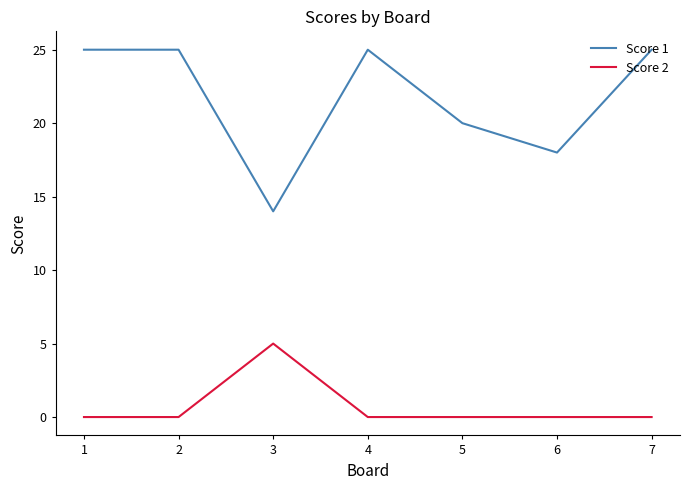

Between 5 and 7, which series saw the biggest shift?

Score 1